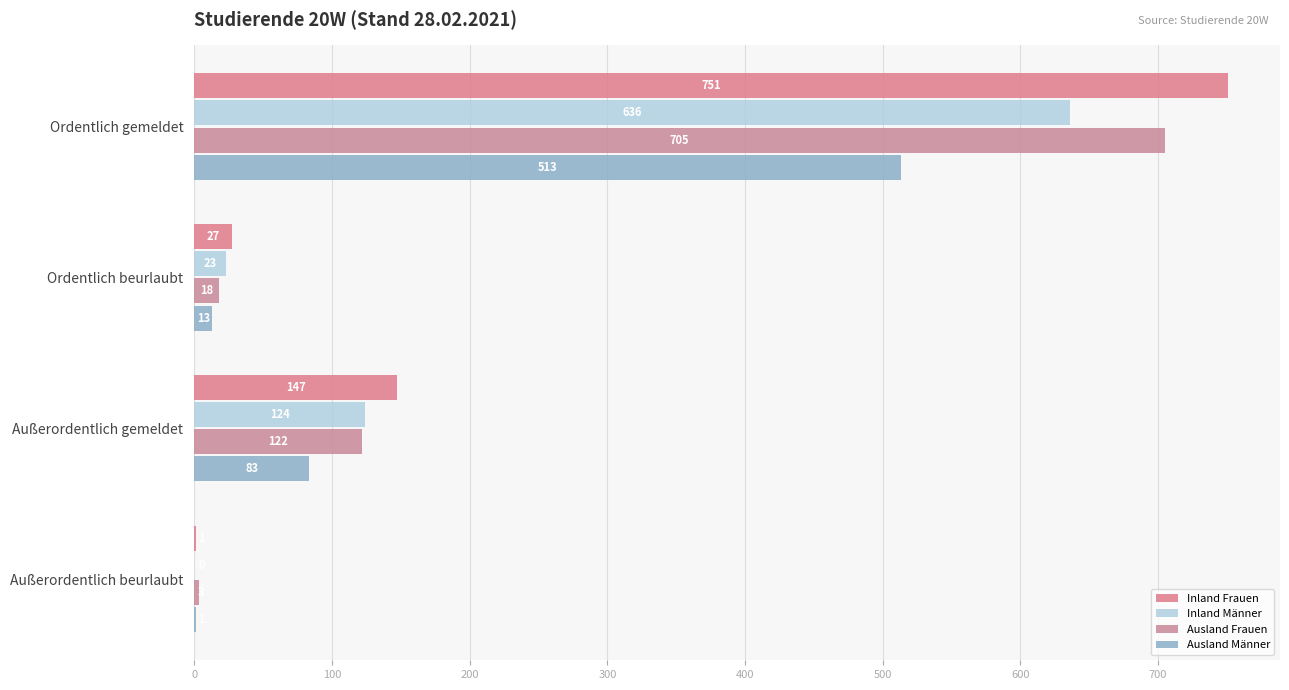

What is the difference between the maximum and minimum values in the Ausland Männer series?

512